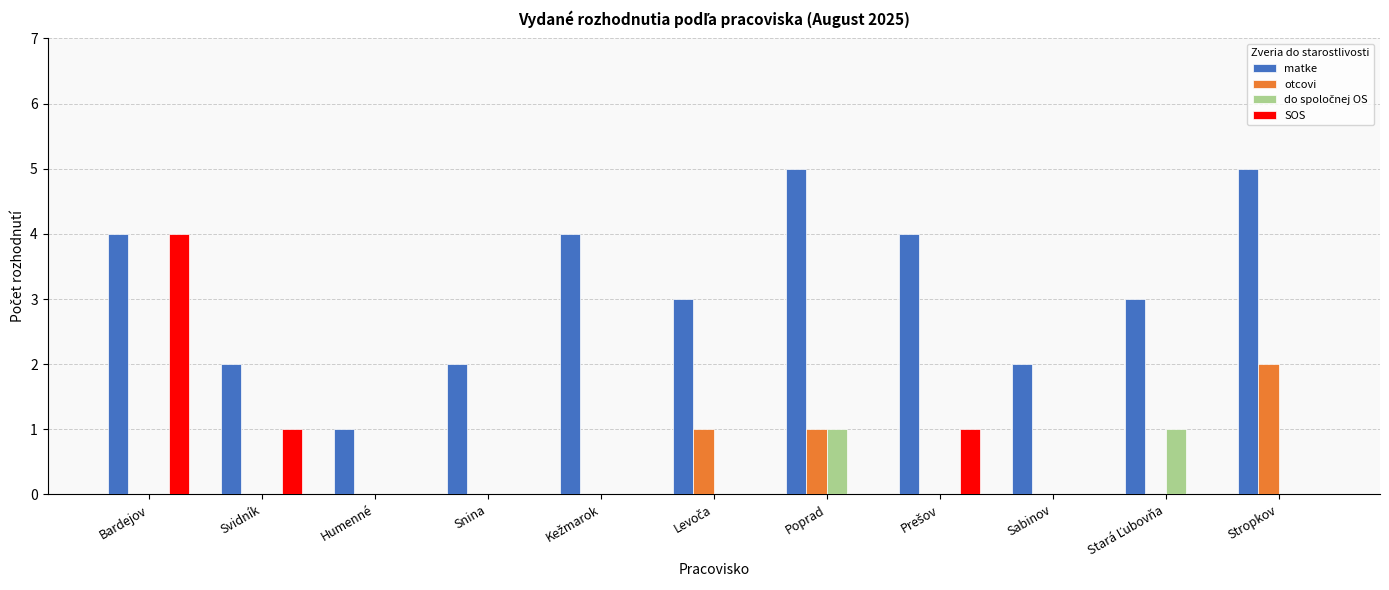

At which category is the sum across all series the highest?

Bardejov